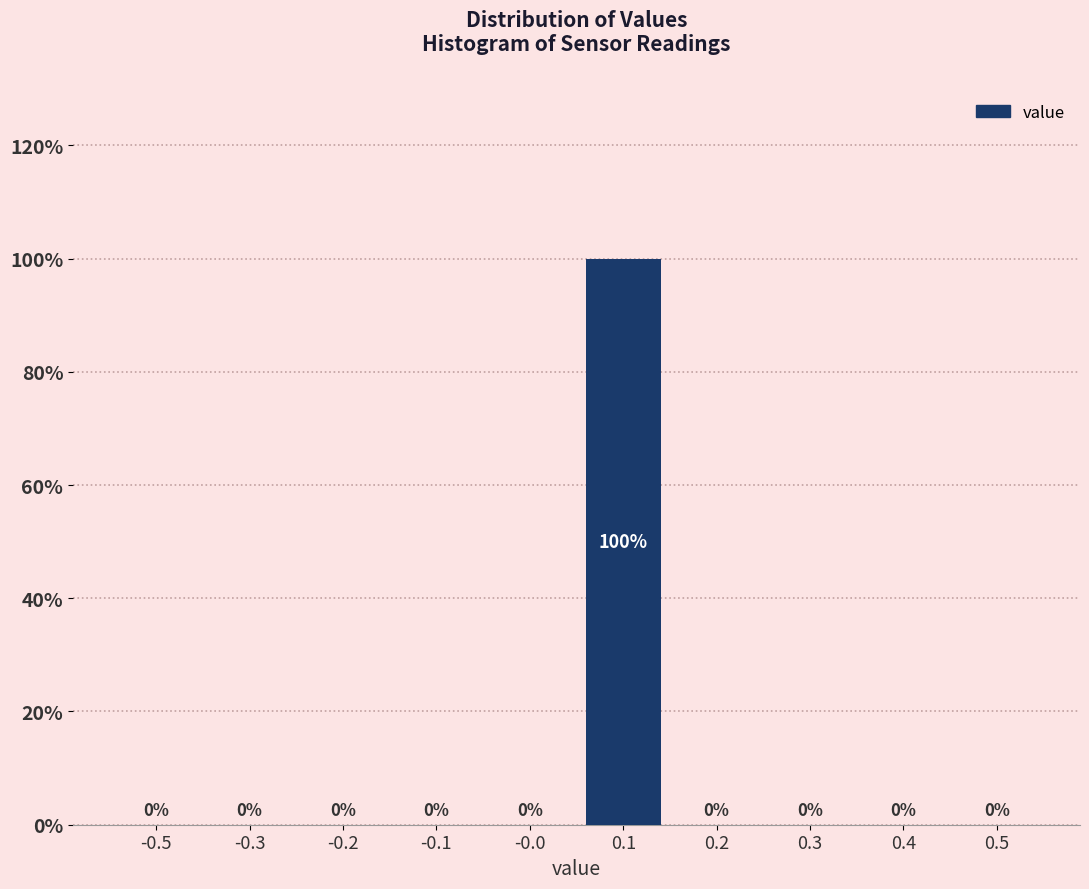

Reading right to left, list all the values displayed in this chart.

0.5=0	0.4=0	0.3=0	0.2=0	0.1=100	-0.0=0	-0.1=0	-0.2=0	-0.3=0	-0.5=0